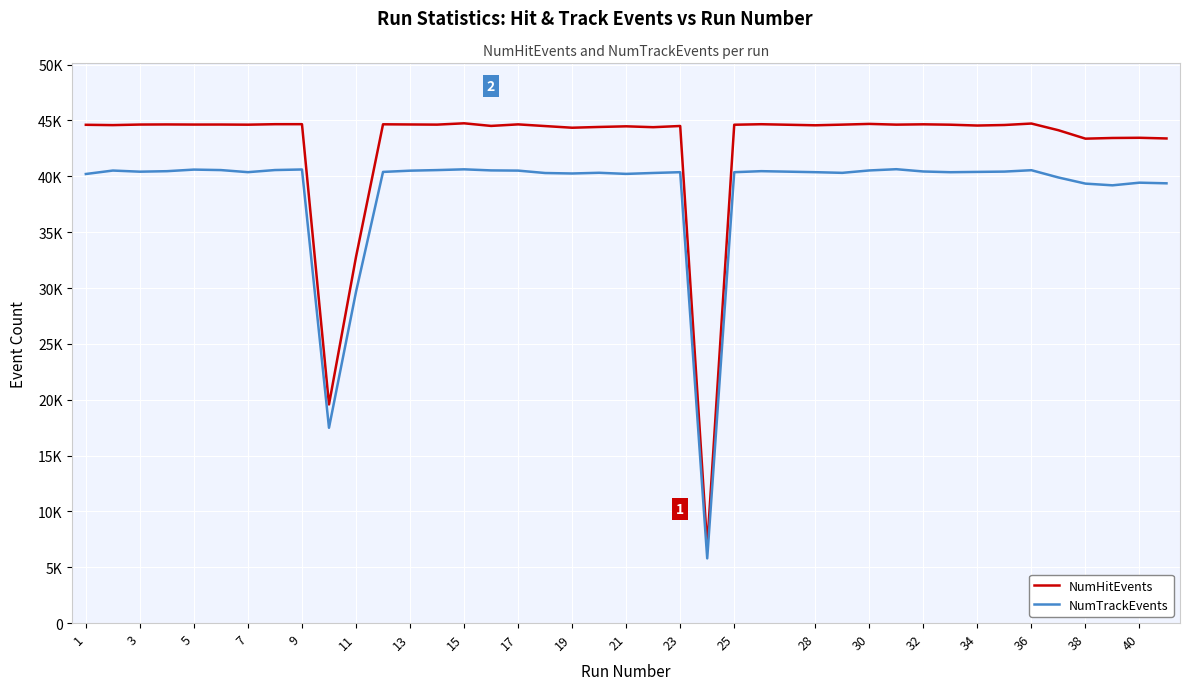

What are all the series names shown in the legend?

NumHitEvents, NumTrackEvents